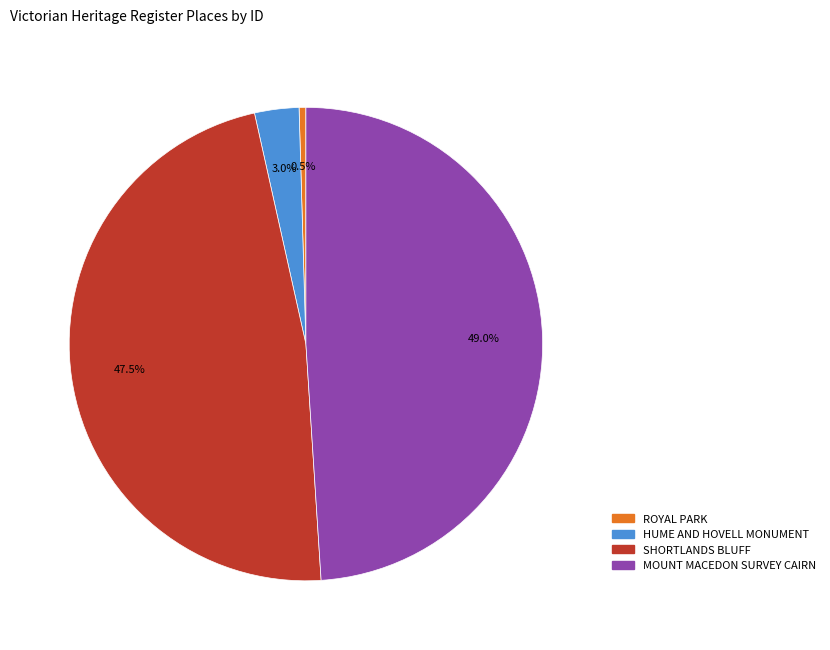

Is it true that MOUNT MACEDON SURVEY CAIRN is 43% of the pie?

False